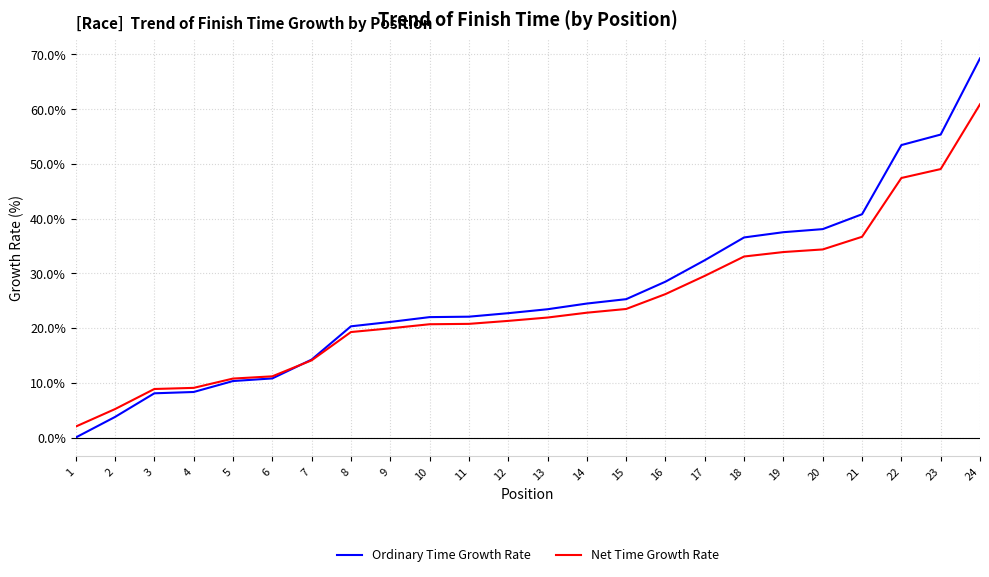

Which series has the largest total across all categories?

Ordinary Time Growth Rate